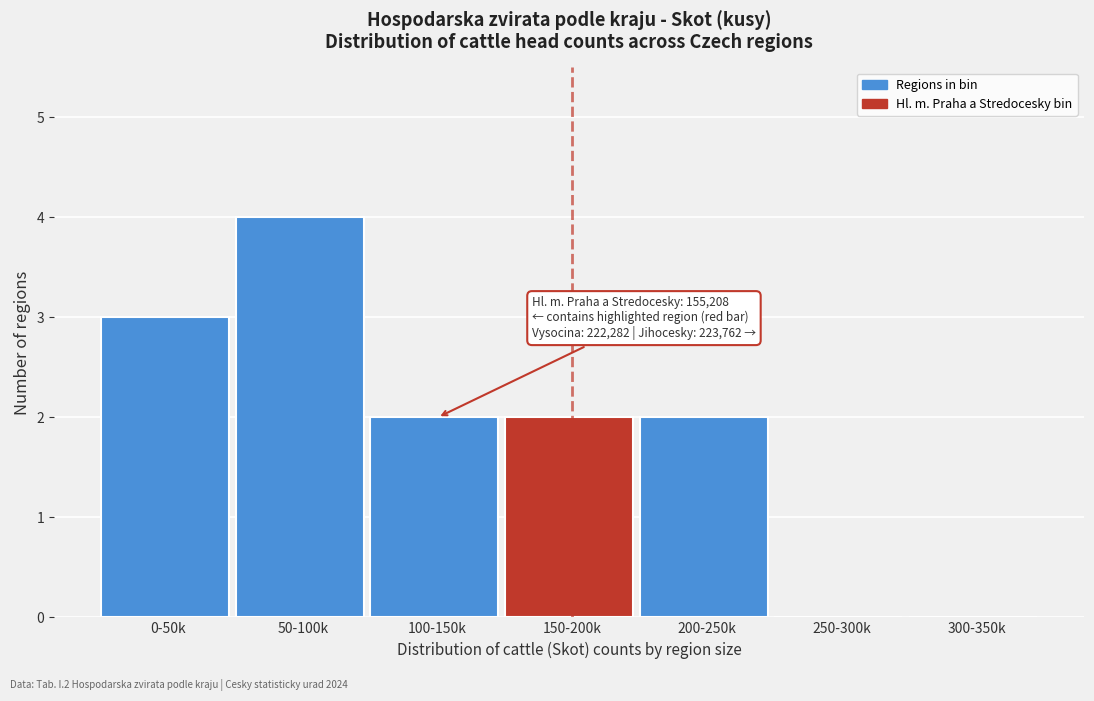

Reading left to right, what are all the values shown in this chart?

0-50k=3	50-100k=4	100-150k=2	150-200k=2	200-250k=2	250-300k=0	300-350k=0